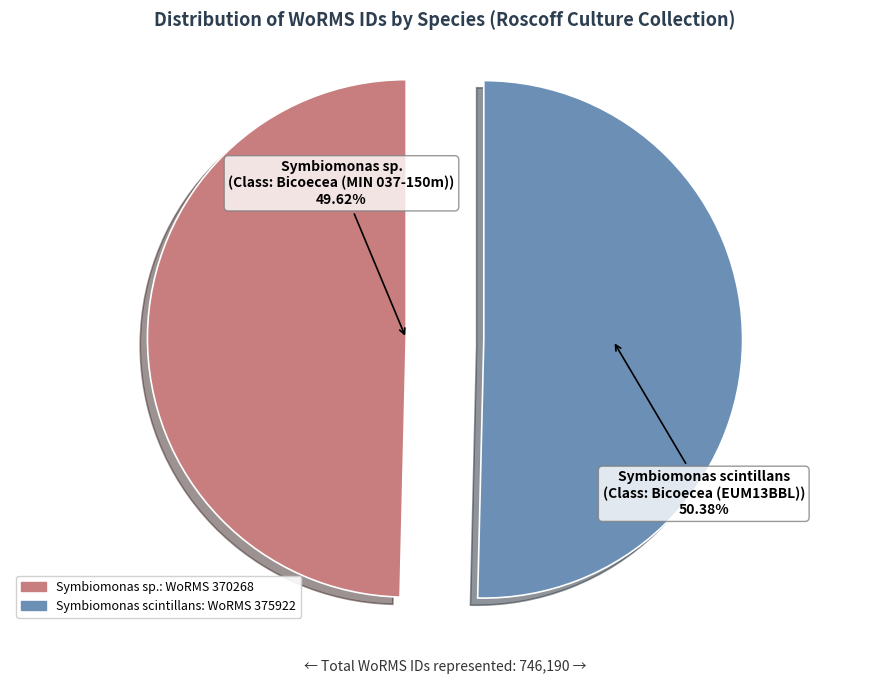

Is Bicoecea (EUM13BBL) the majority of the pie?

Yes